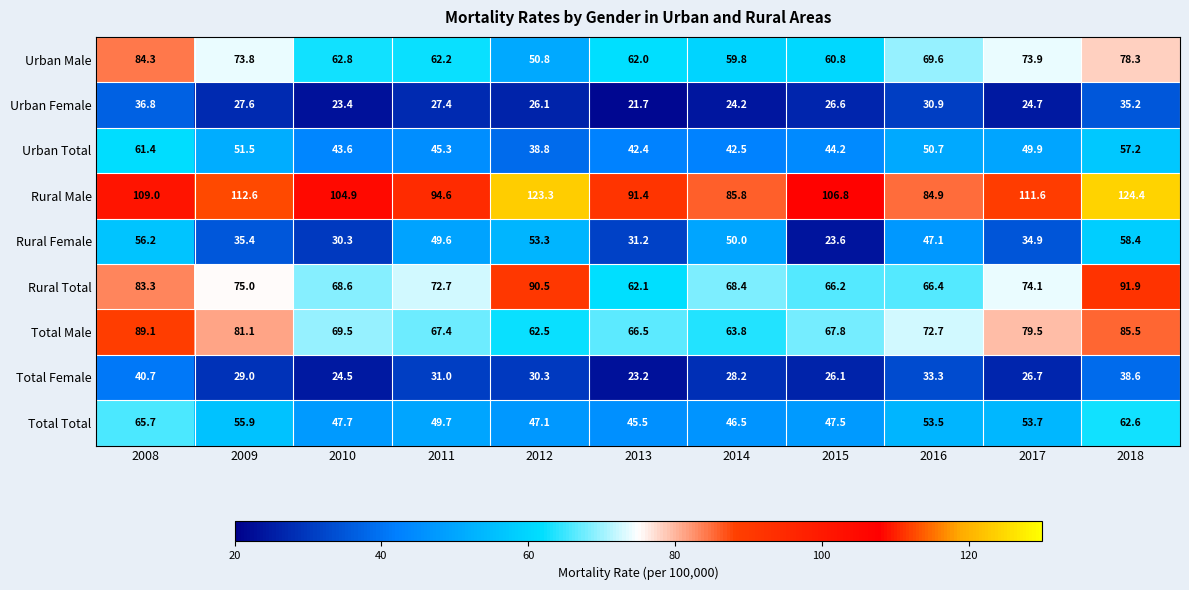

Rank the series at 2010 from lowest to highest value.

Urban Female, Total Female, Rural Female, Urban Total, Total Total, Urban Male, Rural Total, Total Male, Rural Male